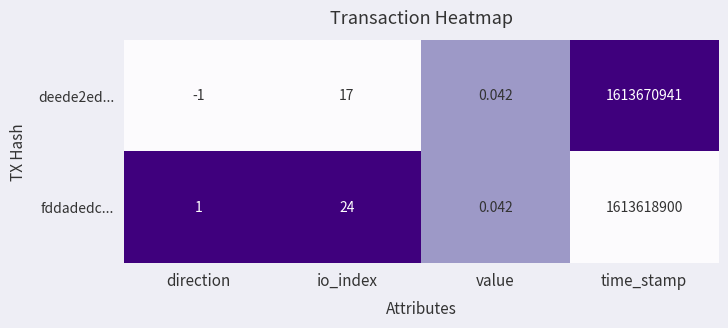

List the labels in order of fddadedc... value, largest first.

time_stamp, io_index, direction, value